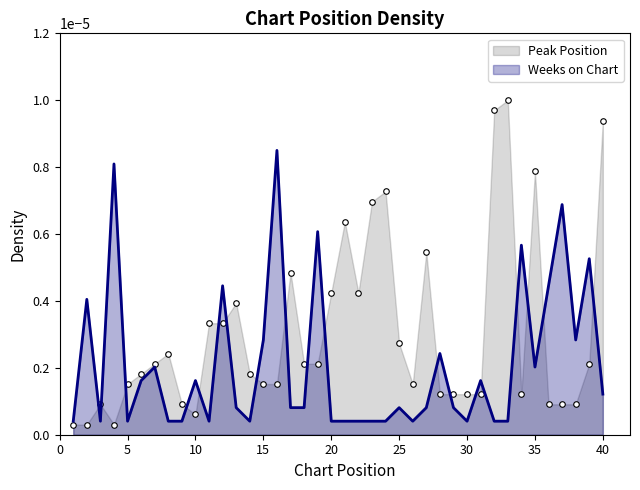

How many lines are shown in the chart?

2